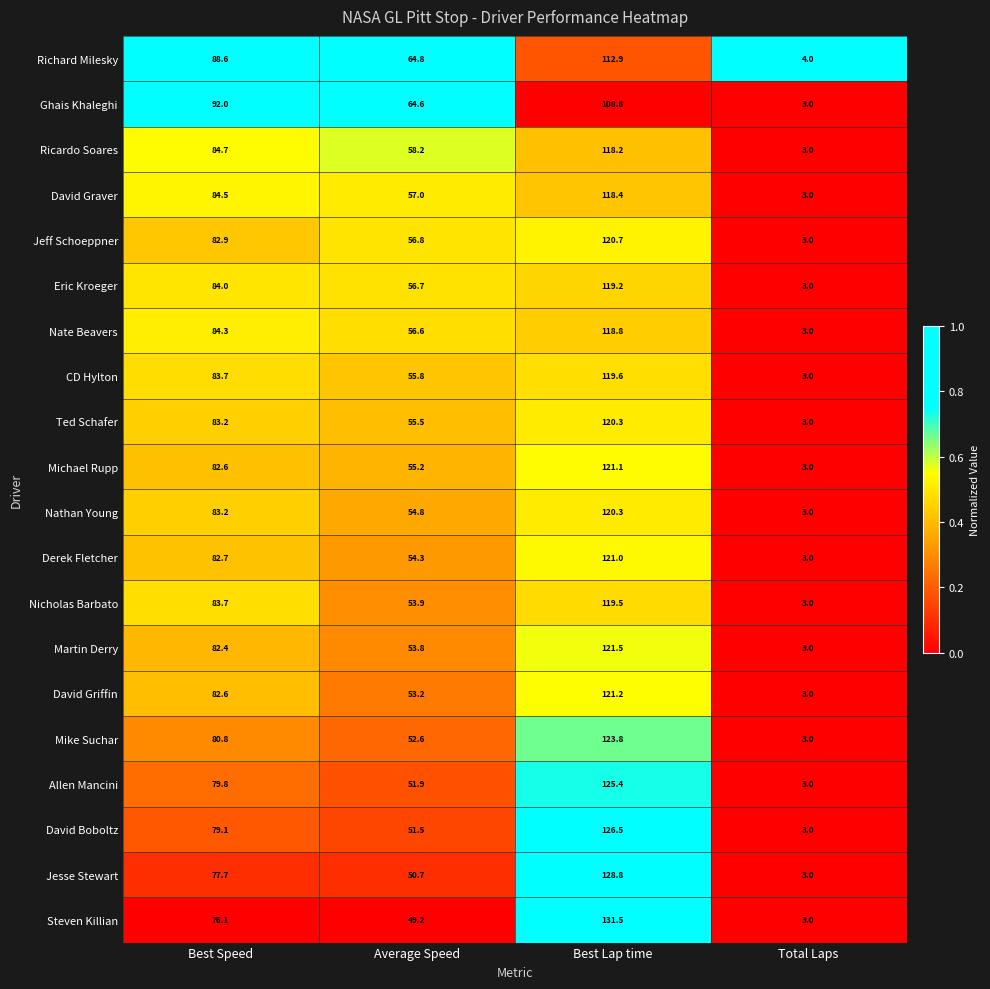

At which label is Michael Rupp closest to 62?

Average Speed